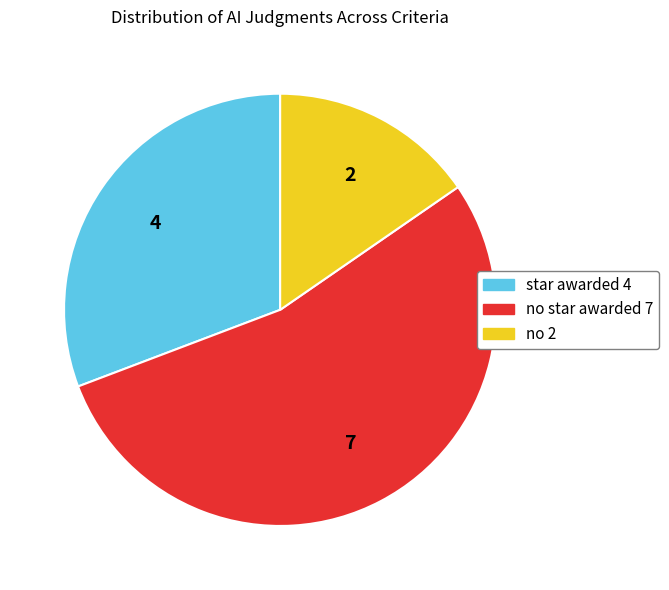

How many segments does this pie chart have?

3